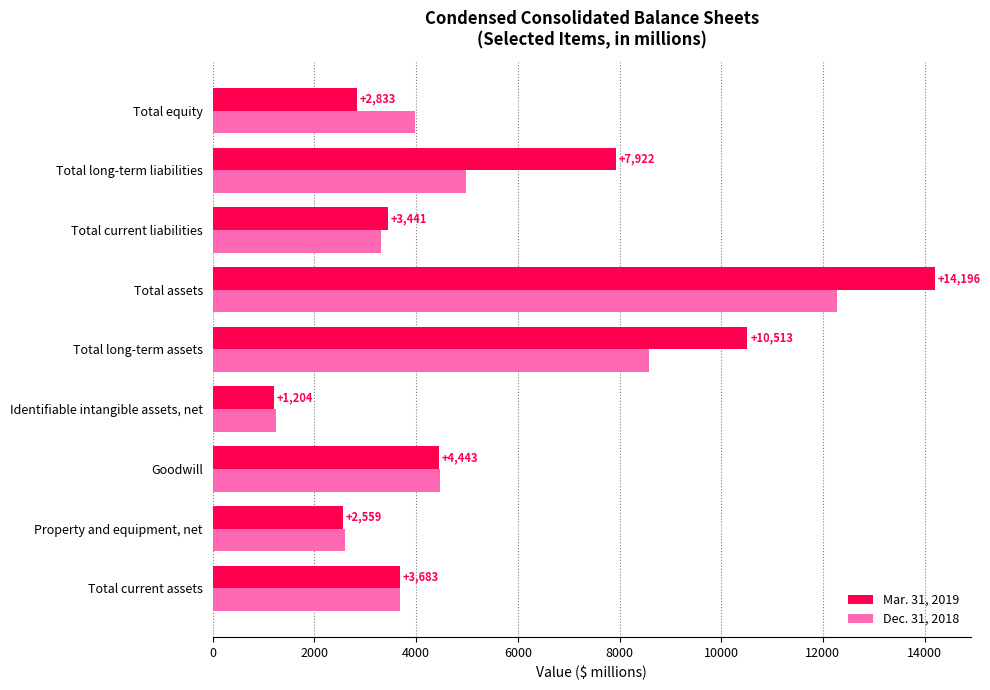

What is the difference between the highest and lowest values at Identifiable intangible assets, net?

49